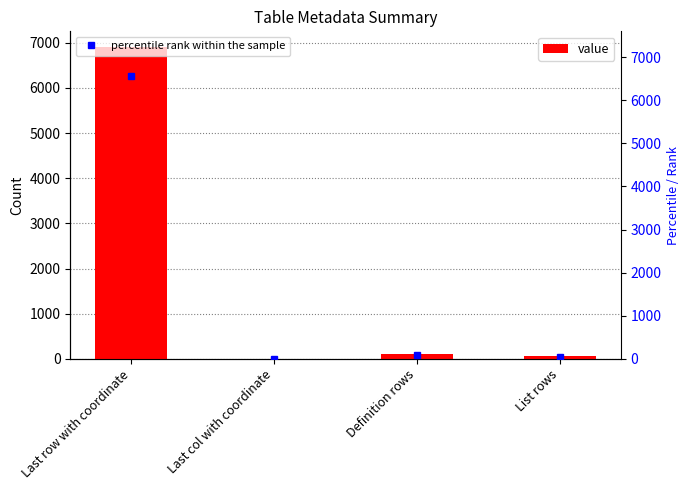

Reading left to right, list all the values displayed in this chart.

6905	1	103	56